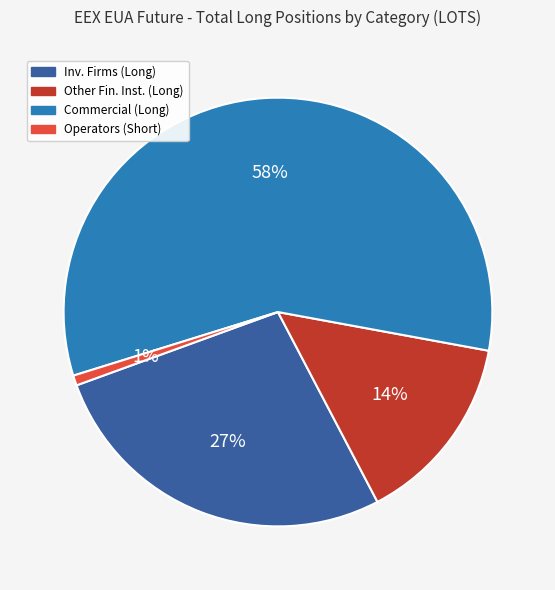

Which category accounts for the majority?

Commercial (Long)